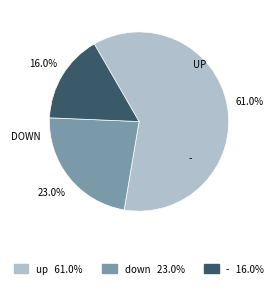

Is there any slice that represents more than half of the pie?

Yes